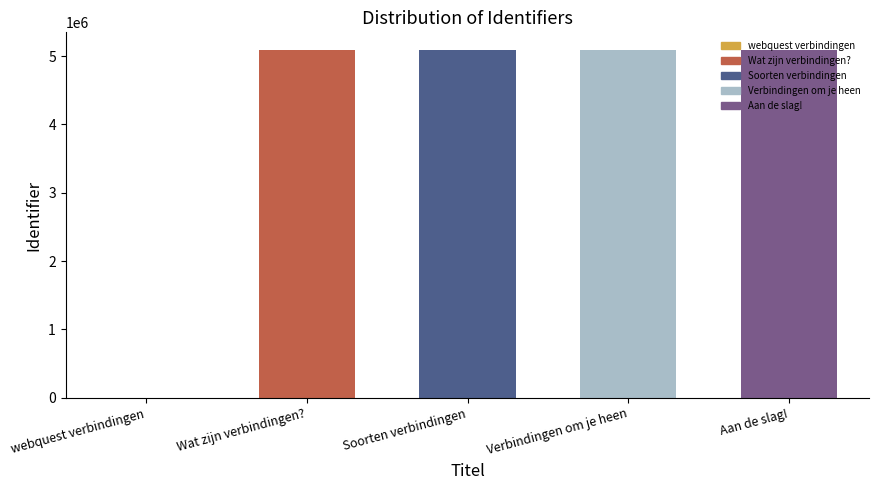

What is the sum of the values at webquest verbindingen and Verbindingen om je heen?

5092070